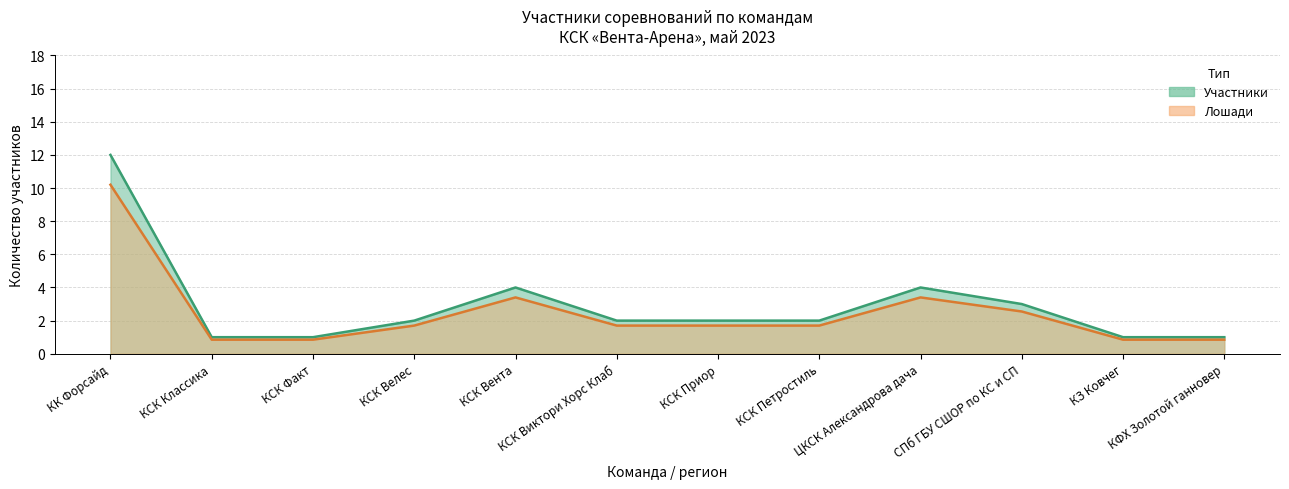

List the series in order of their peak value, lowest first.

Лошади, Участники